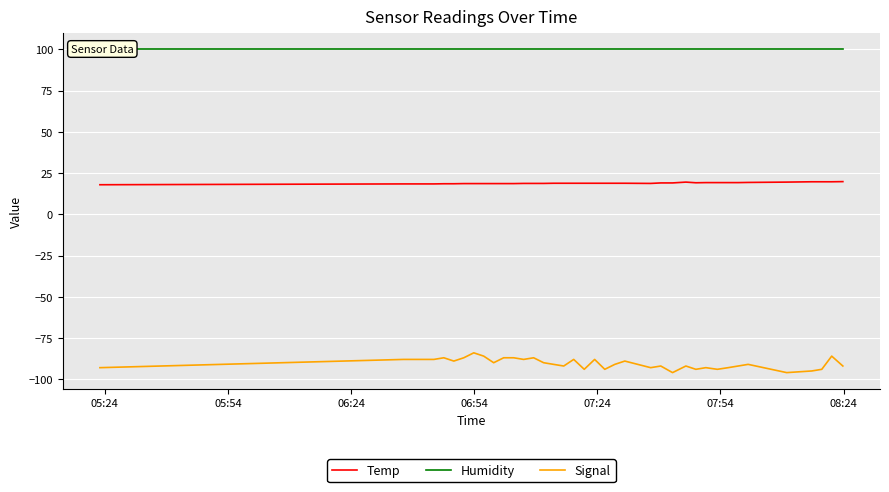

True or false: Temp has a value of 29.6 at 24.

False